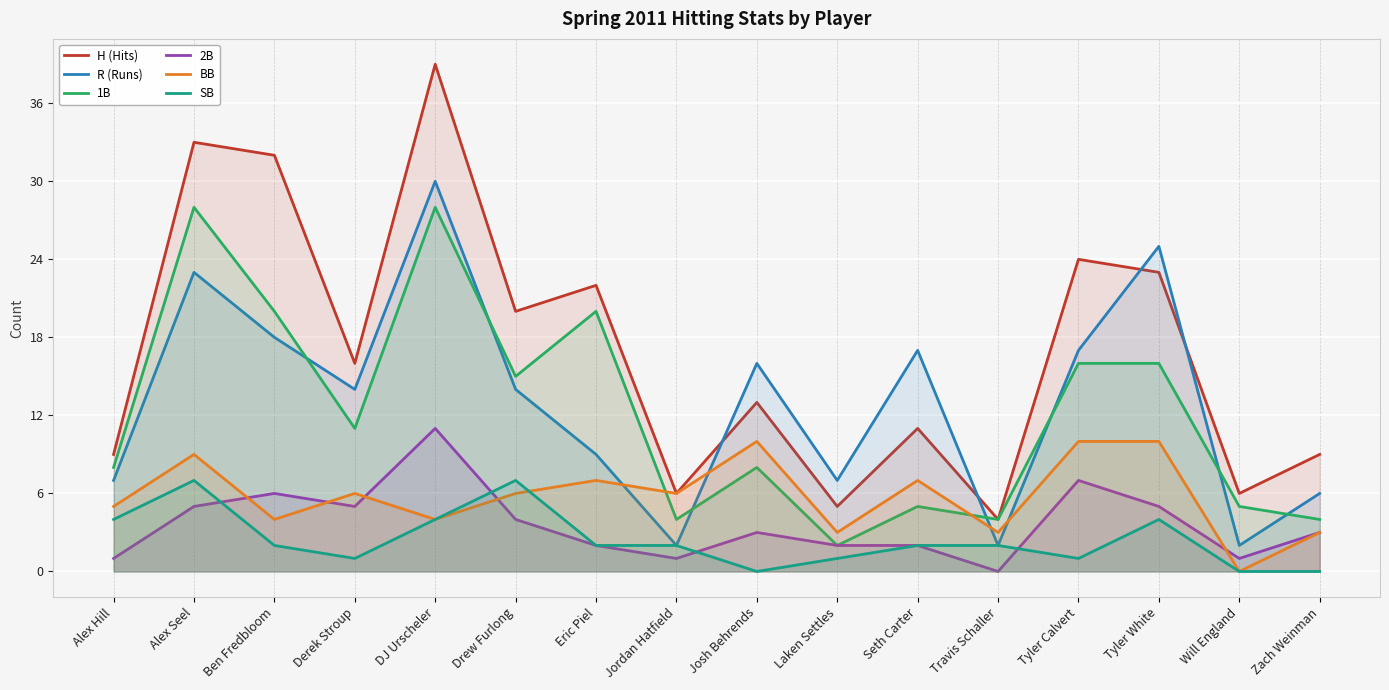

What is the spread (max minus min) of values at Zach Weinman?

9